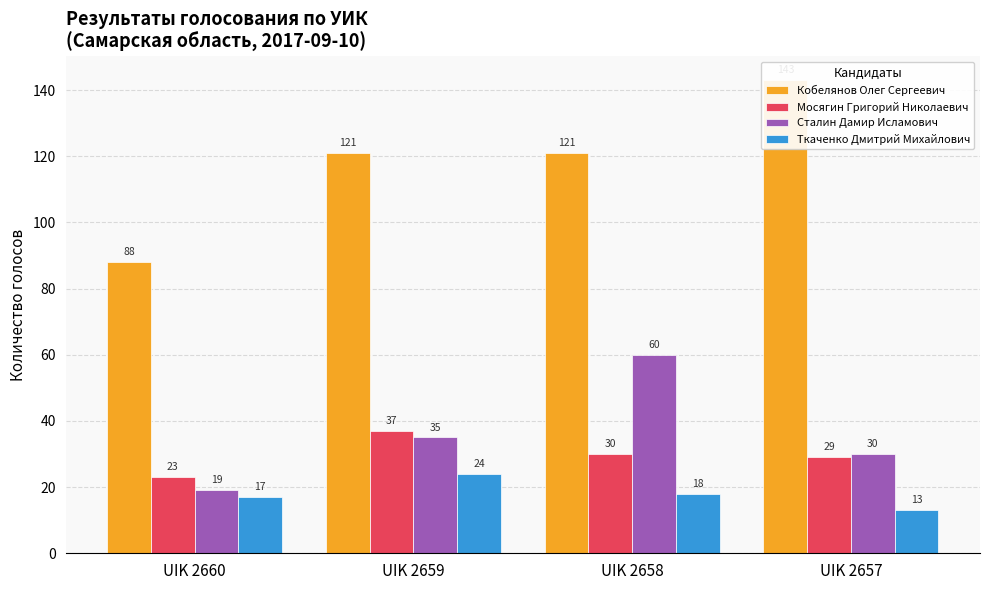

What is the spread (max minus min) of values at UIK 2657?

130